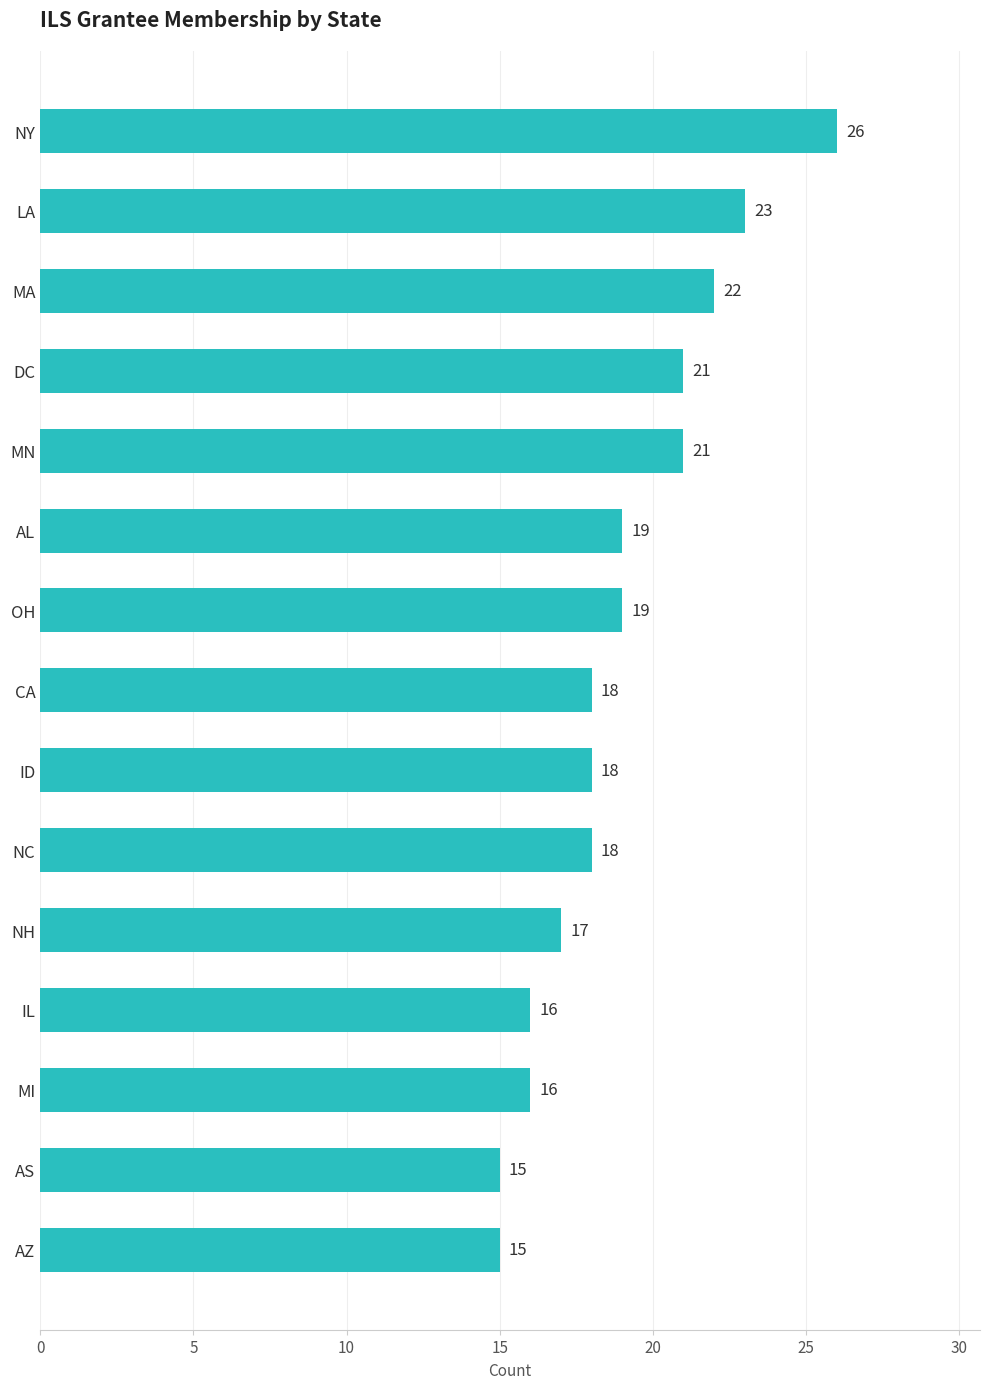

The value at IL is 25. True or false?

False